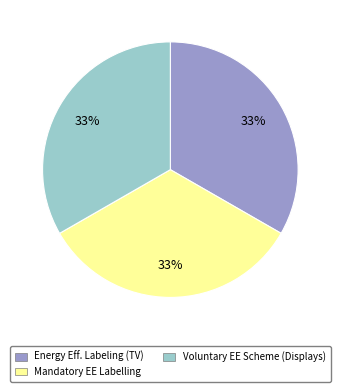

Count the number of slices in the pie.

3